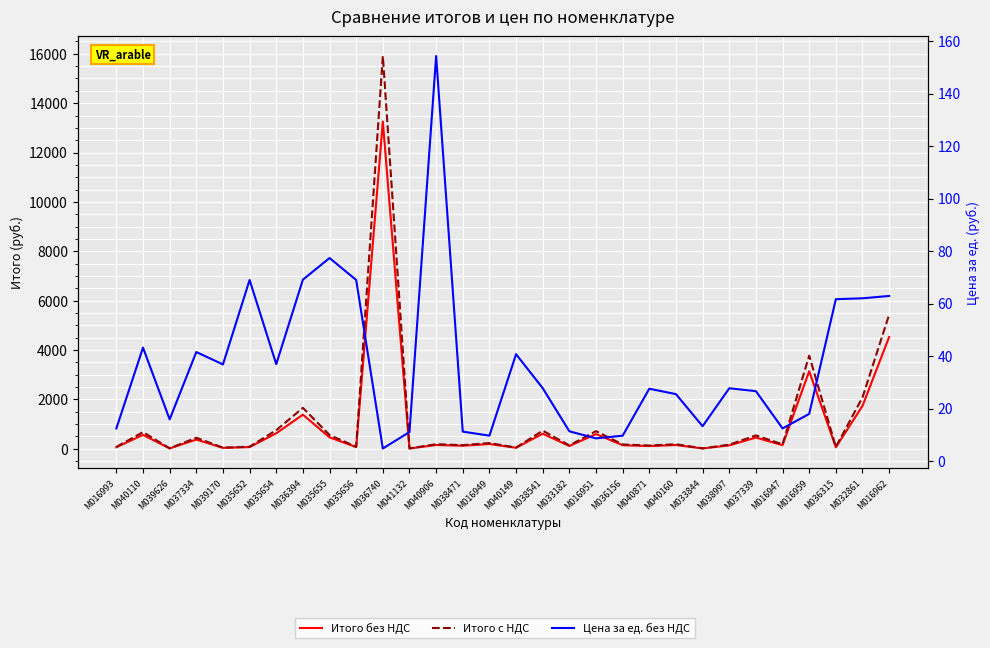

What is the lowest value of the Цена за ед. без НДС series?

4.8